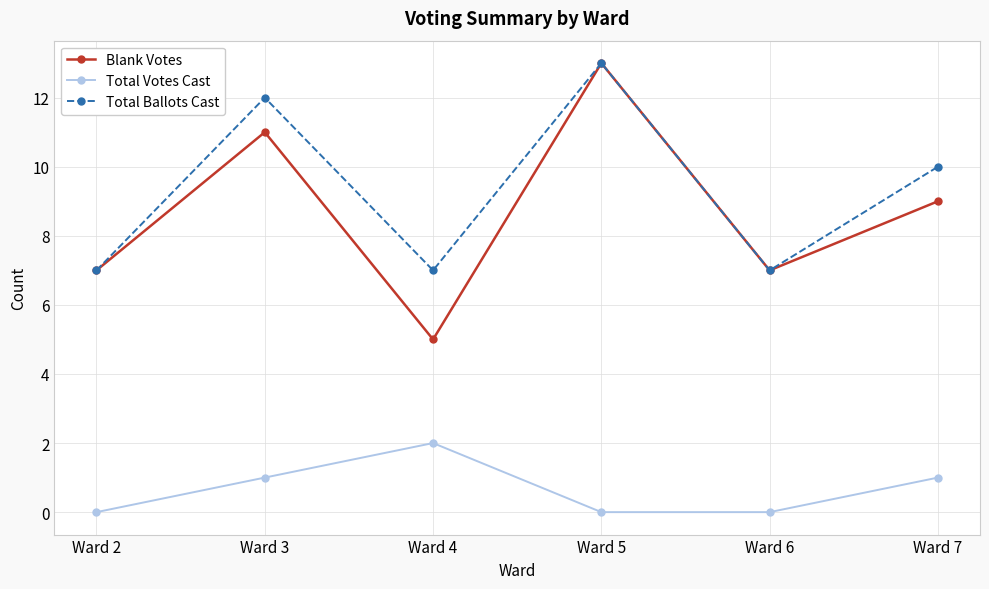

At which category is the sum across all series the highest?

Ward 5